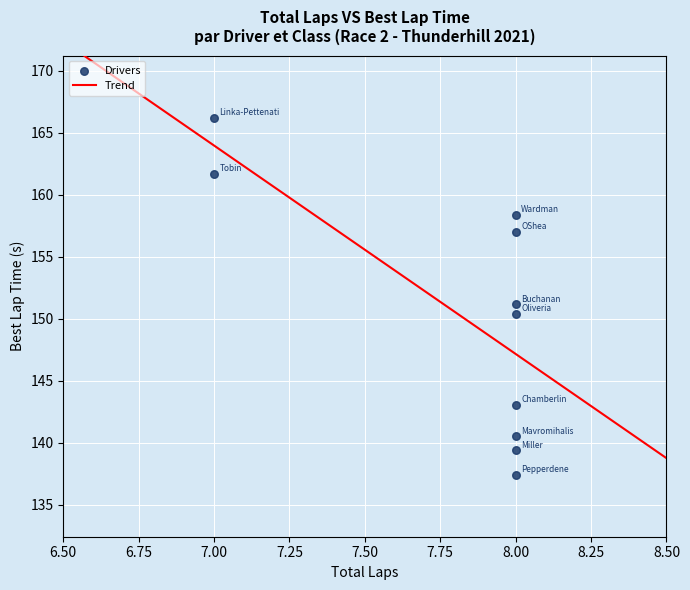

What is the average Y value?

150.5